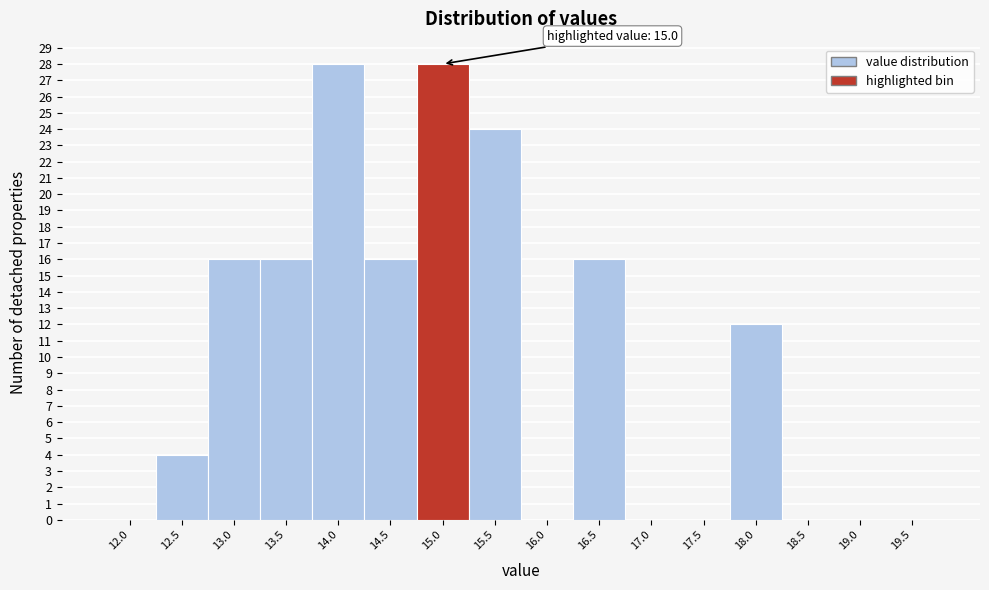

Reading left to right, what are all the values shown in this chart?

12.0=0	12.5=4	13.0=16	13.5=16	14.0=28	14.5=16	15.0=28	15.5=24	16.0=0	16.5=16	17.0=0	17.5=0	18.0=12	18.5=0	19.0=0	19.5=0